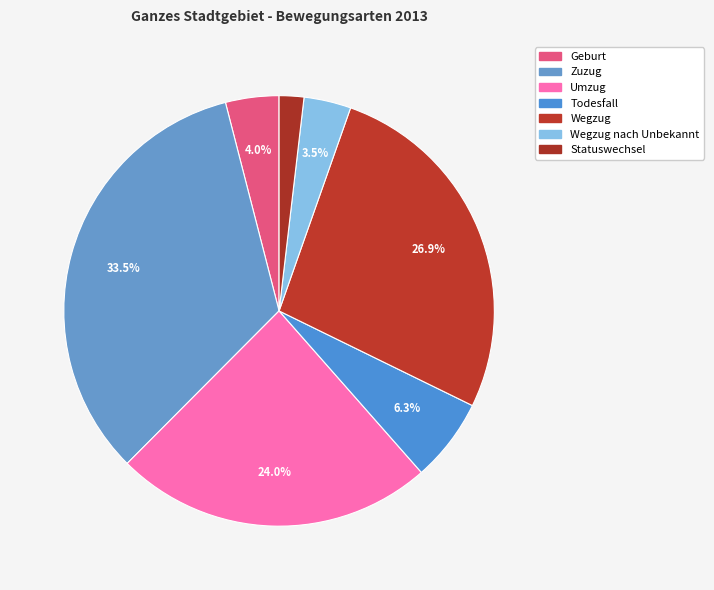

How many segments does this pie chart have?

7